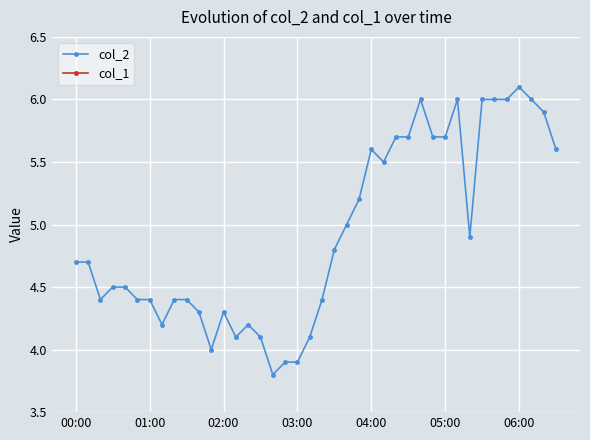

Reading right to left, what are all the values shown in this chart?

col_2: 5.6	5.9	6.0	6.1	6.0	6.0	6.0	4.9	6.0	5.7	5.7	6.0	5.7	5.7	5.5	5.6	5.2	5.0	4.8	4.4	4.1	3.9	3.9	3.8	4.1	4.2	4.1	4.3	4.0	4.3	4.4	4.4	4.2	4.4	4.4	4.5	4.5	4.4	4.7	4.7
col_1: 0.0	0.0	0.0	0.0	0.0	0.0	0.0	0.0	0.0	0.0	0.0	0.0	0.0	0.0	0.0	0.0	0.0	0.0	0.0	0.0	0.0	0.0	0.0	0.0	0.0	0.0	0.0	0.0	0.0	0.0	0.0	0.0	0.0	0.0	0.0	0.0	0.0	0.0	0.0	0.0